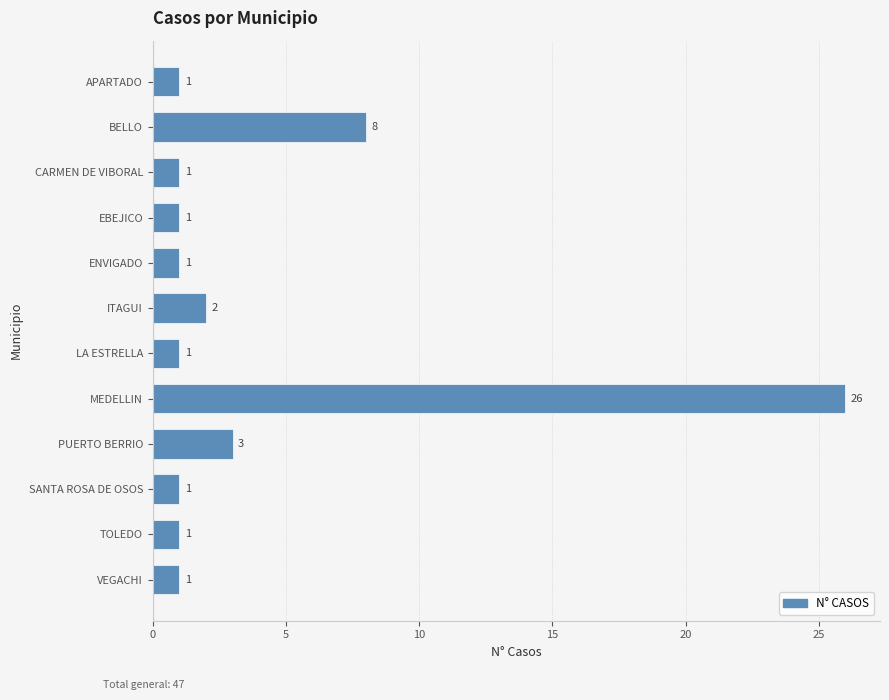

Is it true that the value at CARMEN DE VIBORAL is 1?

True